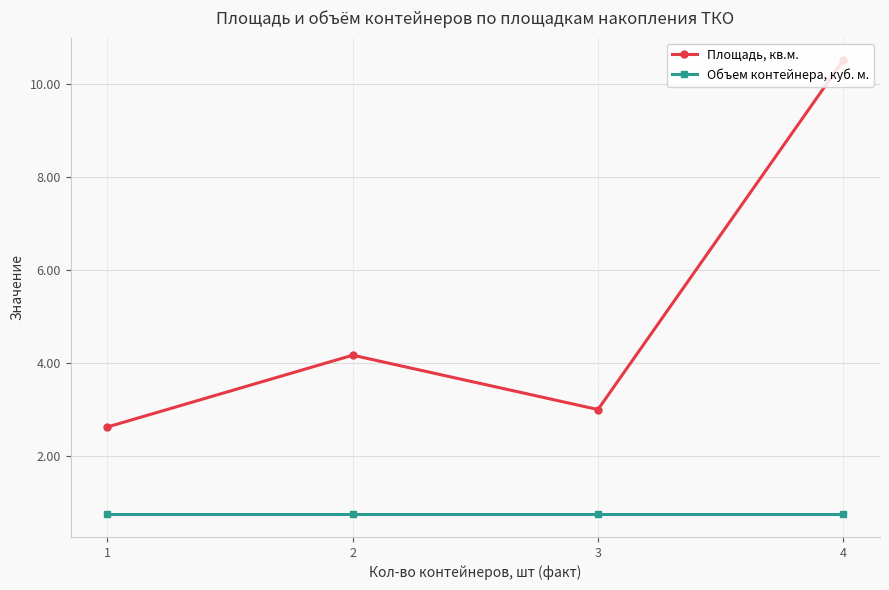

Rank the series by their average value, from highest to lowest.

Площадь, кв.м., Объем контейнера, куб. м.